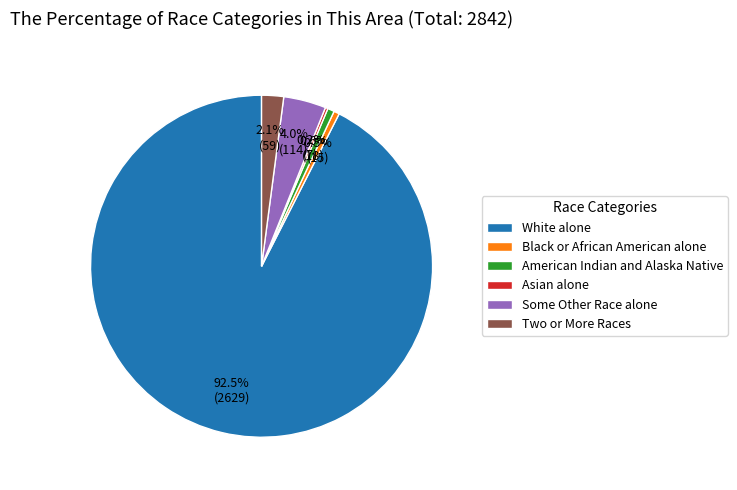

True or false: White alone accounts for 99% of the total.

False